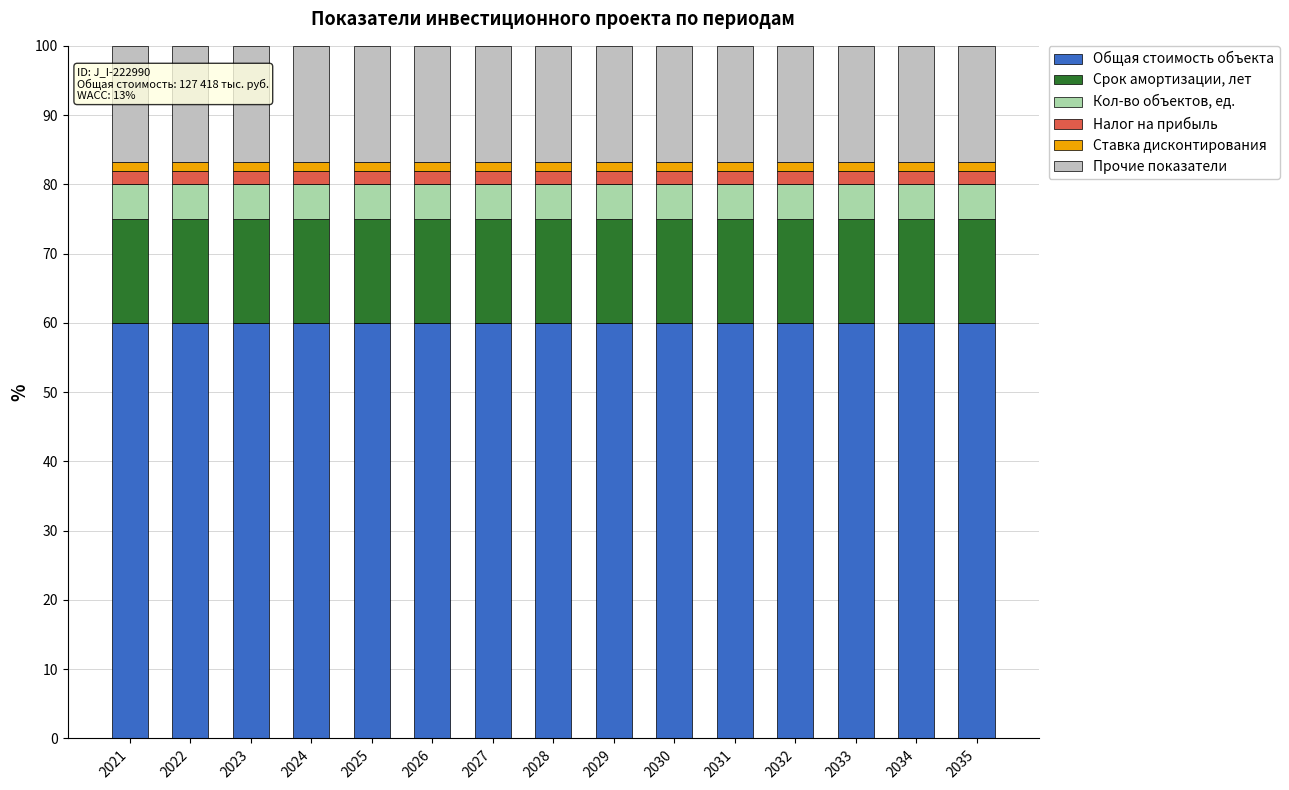

True or false: Общая стоимость объекта has a value of 60.0 at 2032.

True